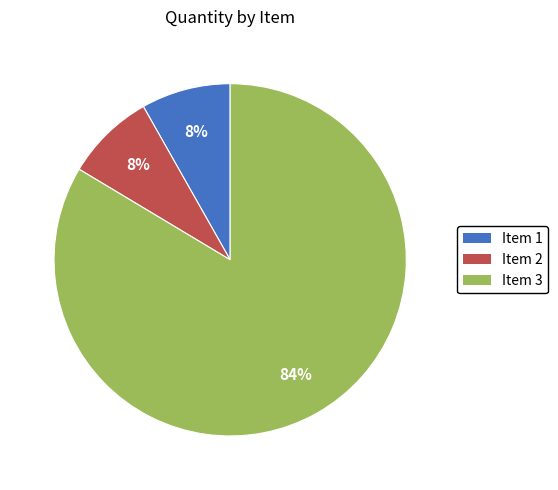

Which category has the biggest portion of the pie?

Item 3